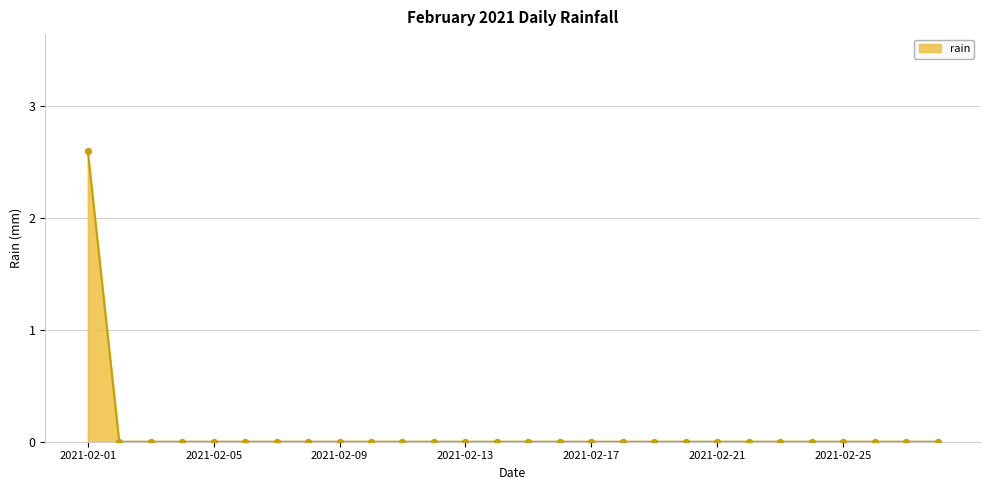

What is the difference between the maximum and minimum values?

2.6